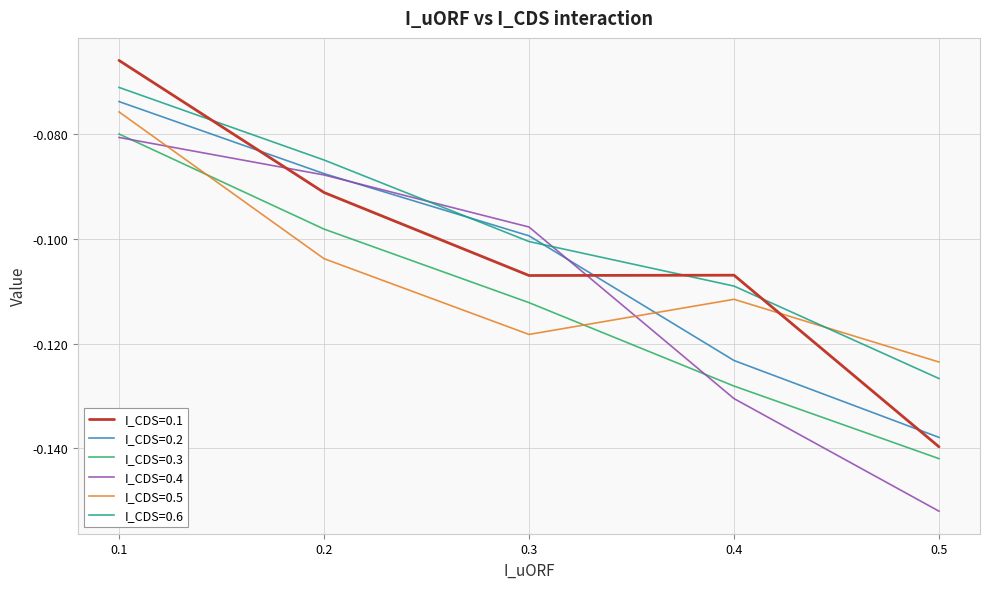

At which category is the sum across all series the highest?

0.1